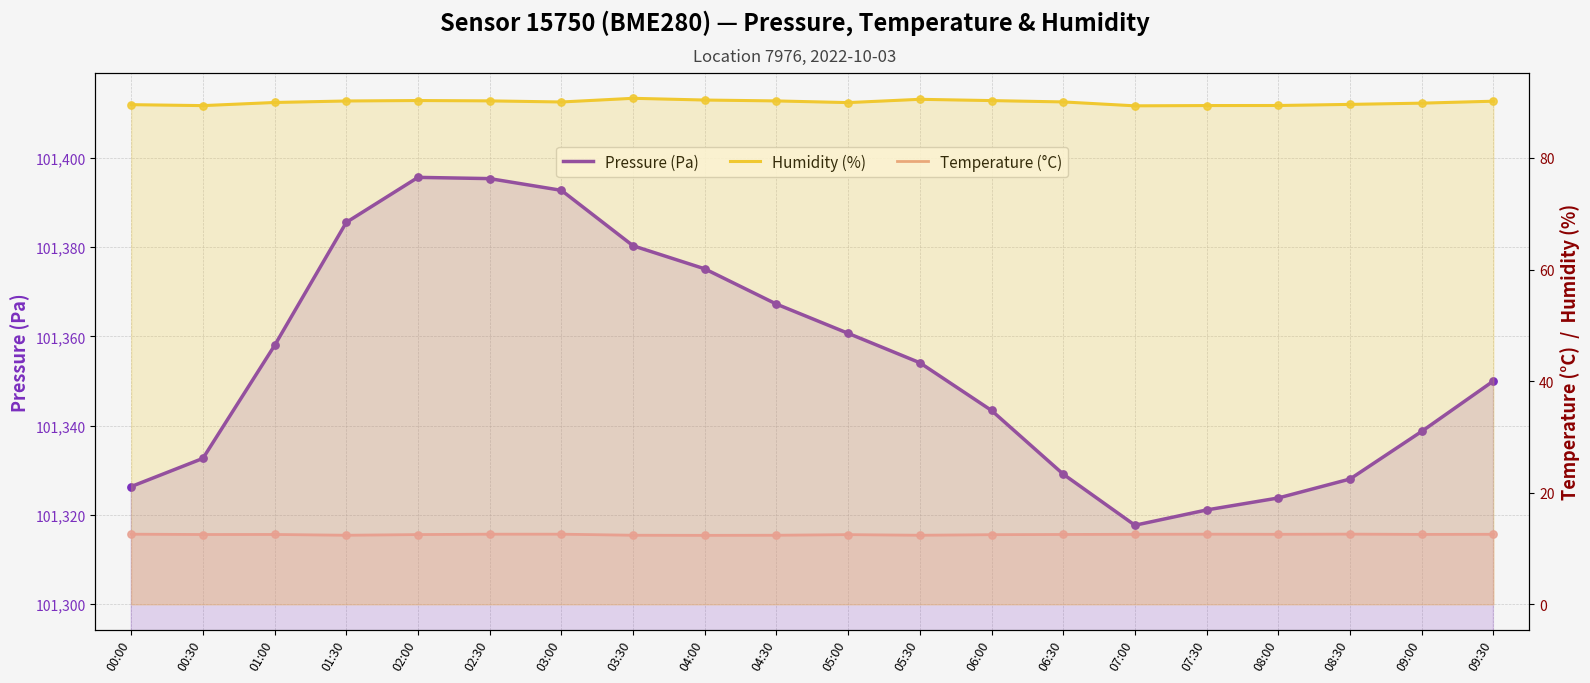

Is the value of Temperature (°C) at 03:30 greater than the value of Pressure (Pa) at 05:00?

No